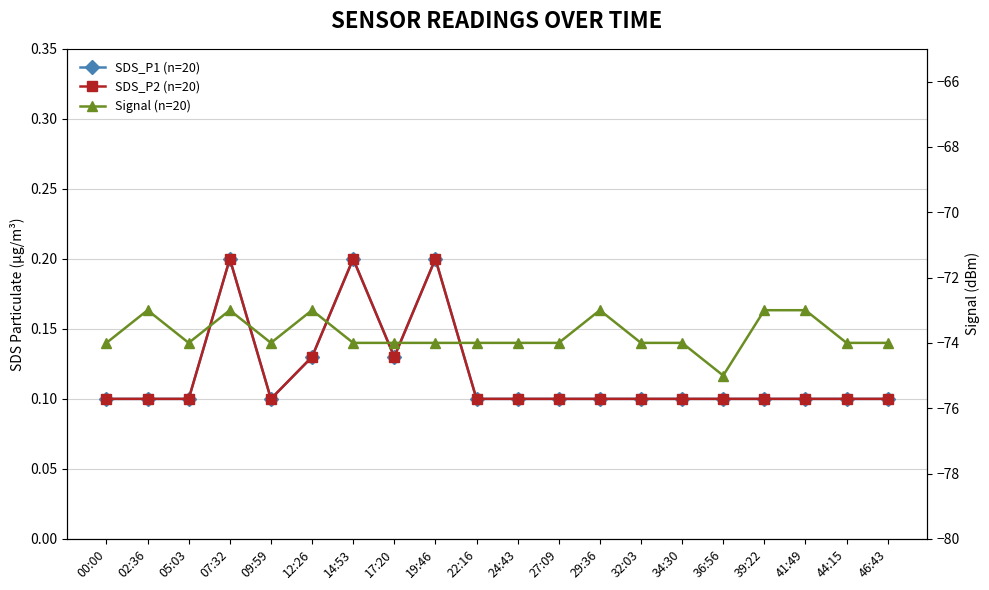

True or false: SDS_P2 (n=20) and Signal (n=20) cross at least once.

False